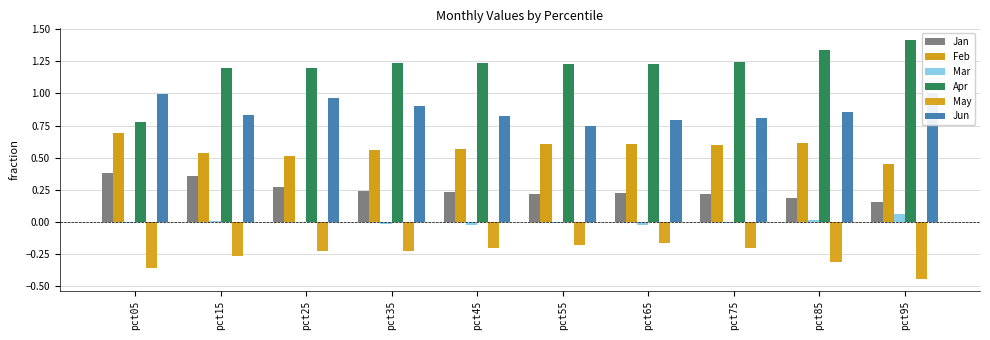

What is the smallest value displayed?

-0.4